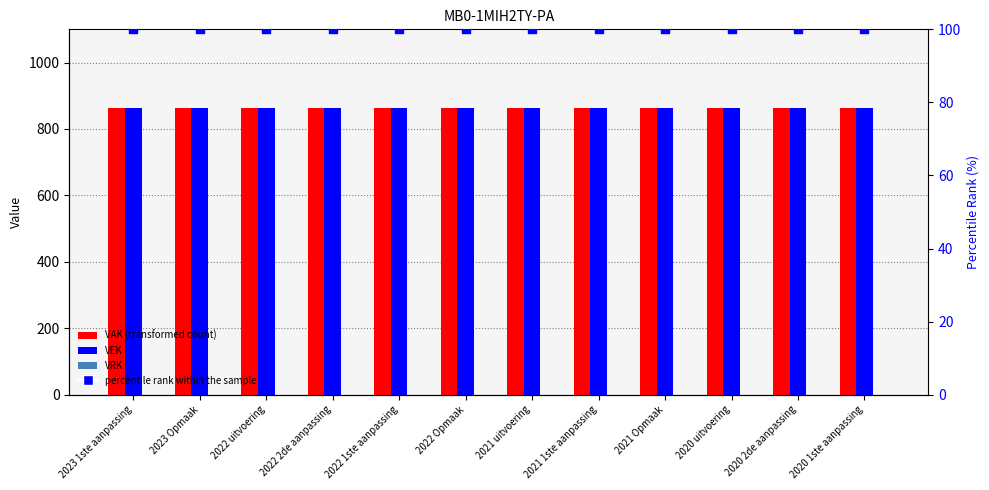

Which series has the largest total across all categories?

VAK